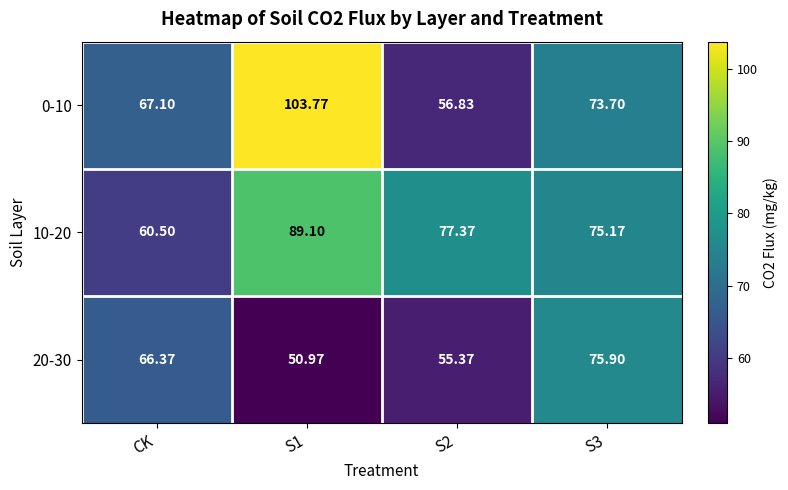

What is the maximum value shown in the chart?

103.8